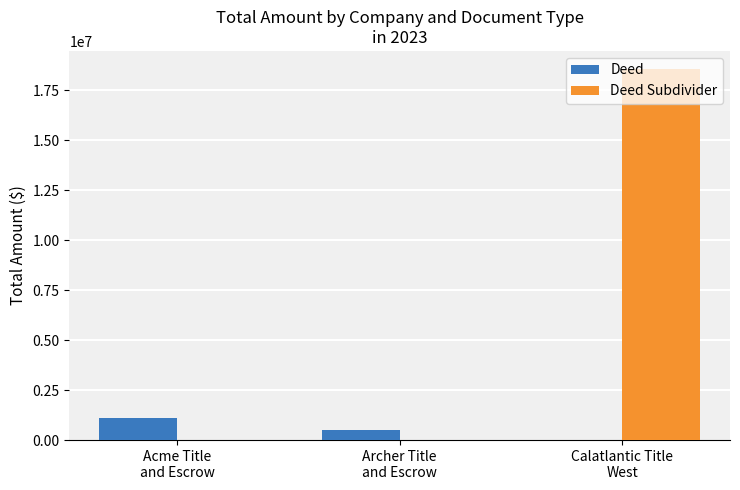

Are the bars grouped side by side (vs. stacked)?

Yes